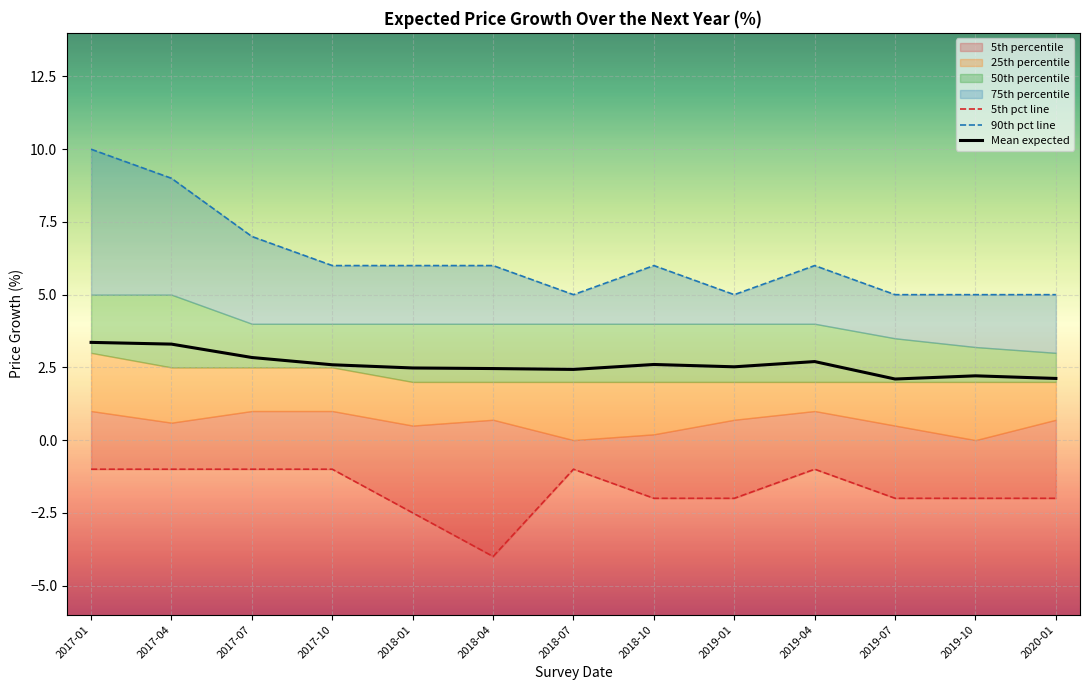

Reading right to left, extract all data points from this chart.

5th pct line: 2020-01=-2.0	2019-10=-2.0	2019-07=-2.0	2019-04=-1.0	2019-01=-2.0	2018-10=-2.0	2018-07=-1.0	2018-04=-4.0	2018-01=-2.5	2017-10=-1.0	2017-07=-1.0	2017-04=-1.0	2017-01=-1.0
90th pct line: 2020-01=5.0	2019-10=5.0	2019-07=5.0	2019-04=6.0	2019-01=5.0	2018-10=6.0	2018-07=5.0	2018-04=6.0	2018-01=6.0	2017-10=6.0	2017-07=7.0	2017-04=9.0	2017-01=10.0
Mean expected: 2020-01=2.1	2019-10=2.2	2019-07=2.1	2019-04=2.7	2019-01=2.5	2018-10=2.6	2018-07=2.4	2018-04=2.5	2018-01=2.5	2017-10=2.6	2017-07=2.8	2017-04=3.3	2017-01=3.4